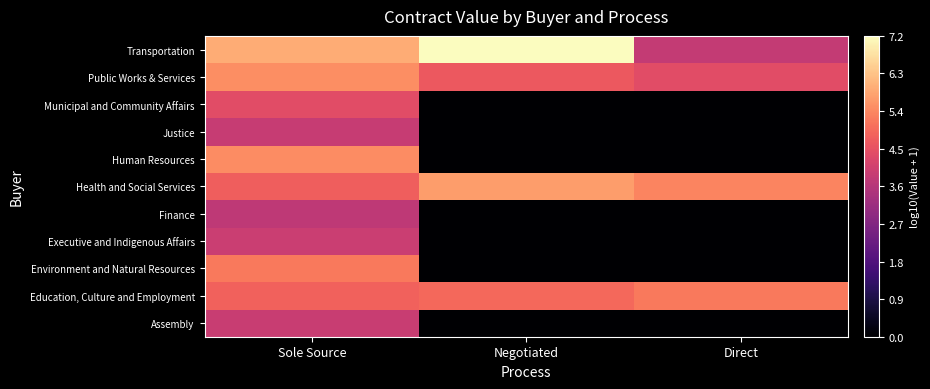

Reading left to right, extract all data points from this chart.

Assembly: Sole Source=3.9	Negotiated=0.0	Direct=0.0
Education, Culture and Employment: Sole Source=4.8	Negotiated=4.9	Direct=5.2
Environment and Natural Resources: Sole Source=5.2	Negotiated=0.0	Direct=0.0
Executive and Indigenous Affairs: Sole Source=4.0	Negotiated=0.0	Direct=0.0
Finance: Sole Source=3.8	Negotiated=0.0	Direct=0.0
Health and Social Services: Sole Source=4.8	Negotiated=5.7	Direct=5.4
Human Resources: Sole Source=5.5	Negotiated=0.0	Direct=0.0
Justice: Sole Source=3.9	Negotiated=0.0	Direct=0.0
Municipal and Community Affairs: Sole Source=4.4	Negotiated=0.0	Direct=0.0
Public Works & Services: Sole Source=5.5	Negotiated=4.7	Direct=4.4
Transportation: Sole Source=5.9	Negotiated=7.2	Direct=3.9